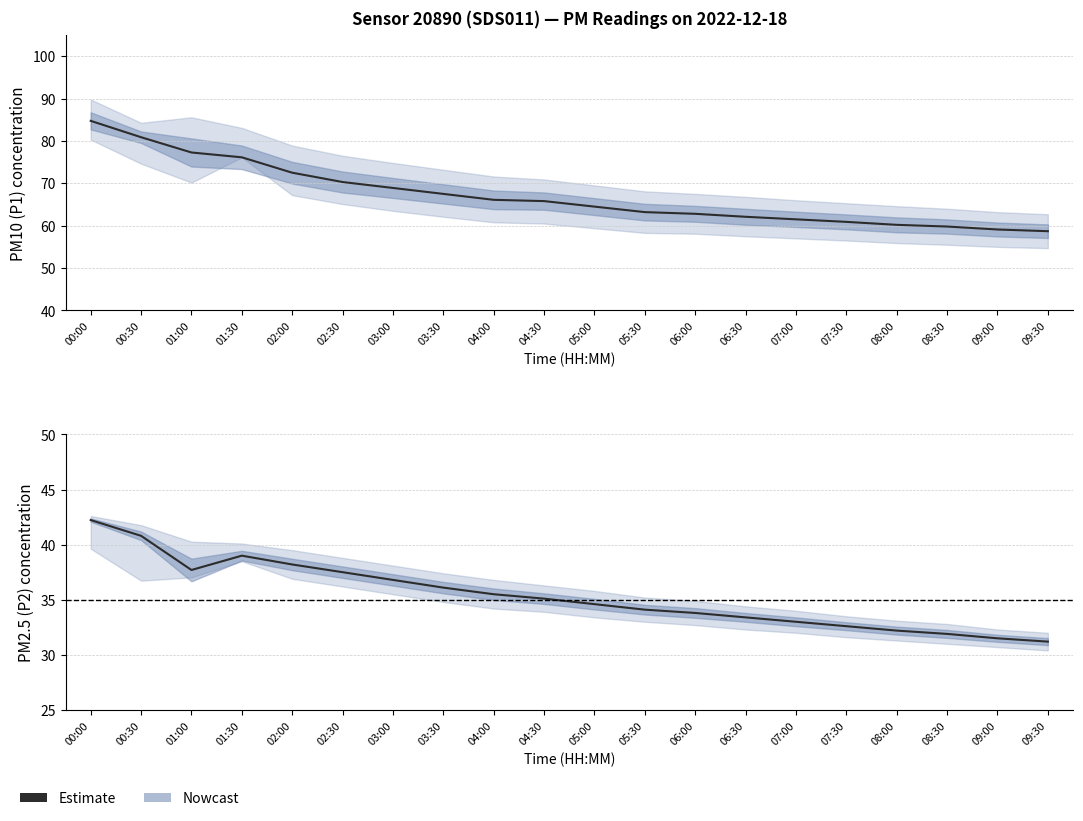

At which category does the chart reach its peak across all series?

00:00